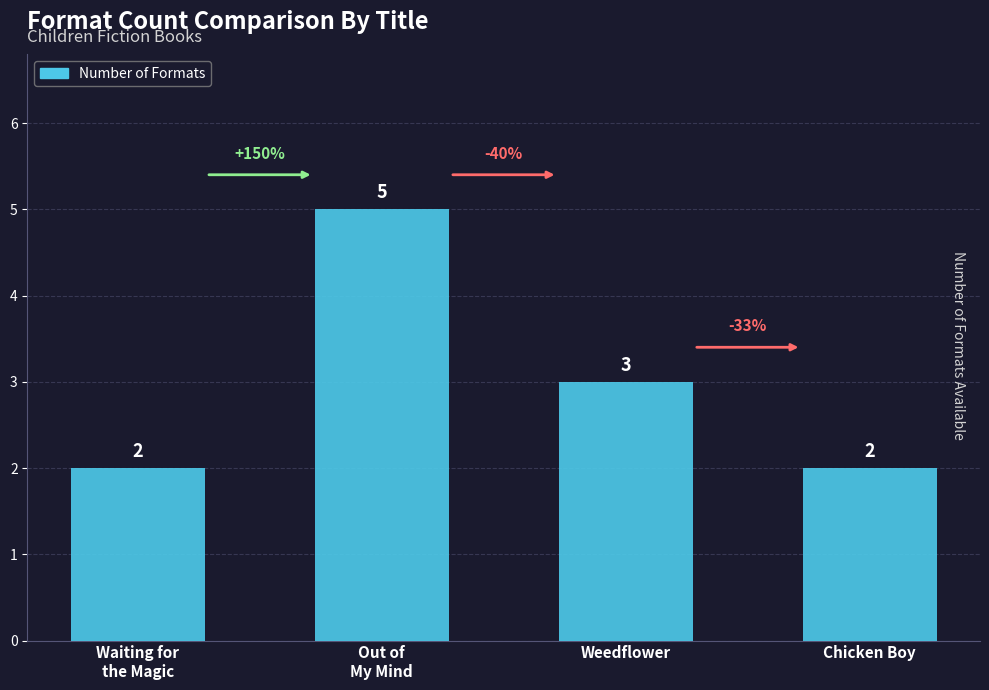

What is the sum of the values at Waiting for
the Magic and Out of
My Mind?

7